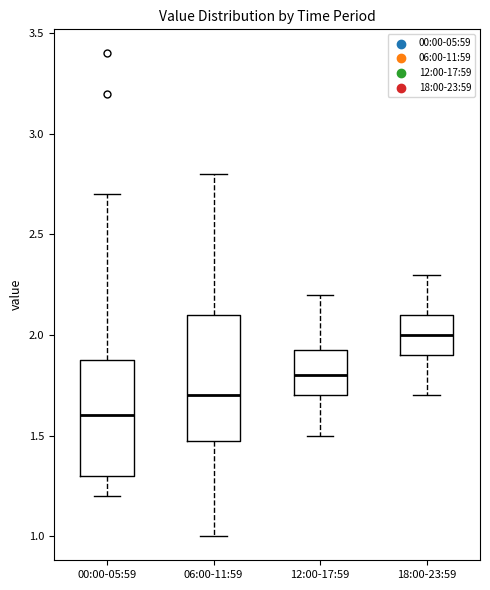

Reading left to right, transcribe this box plot: for each box, give where its median line is, the range the box spans, and where its two whiskers end, as read against the y-axis. The values are not printed on the chart, so give them approximately, as read against the axis.

00:00-05:59: median 1.60, box 1.30 to 1.90, whiskers 1.20 to 2.70
06:00-11:59: median 1.70, box 1.50 to 2.10, whiskers 1.00 to 2.80
12:00-17:59: median 1.80, box 1.70 to 1.95, whiskers 1.50 to 2.20
18:00-23:59: median 2.00, box 1.90 to 2.10, whiskers 1.70 to 2.30